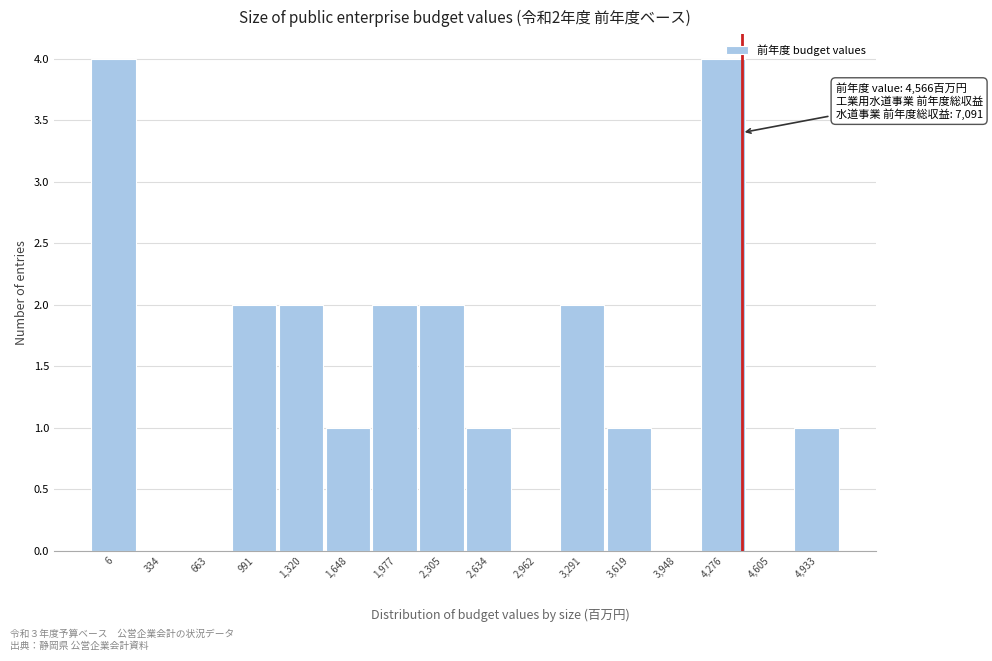

The chart shows a value of 0 at 663. True or false?

True